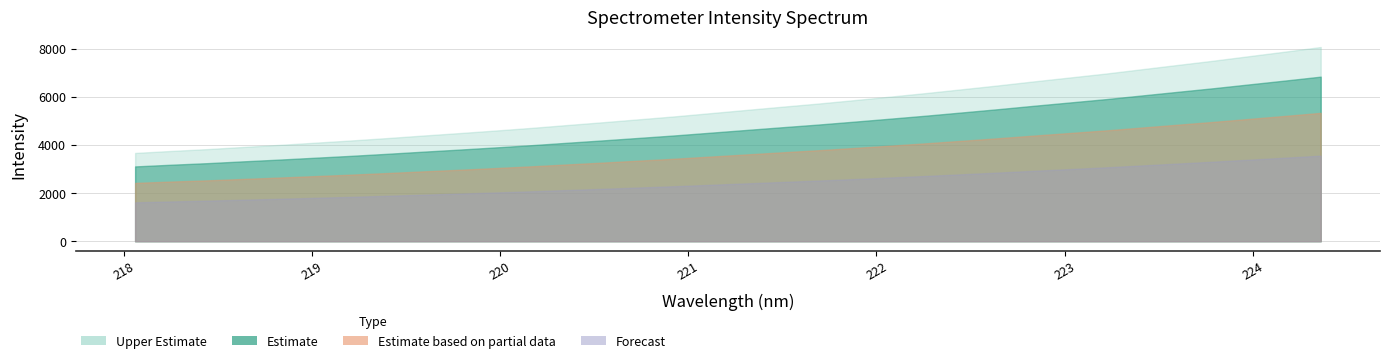

Rank the categories by value from lowest to highest.

218.0596, 218.2508, 218.442, 218.6332, 218.8244, 219.0156, 219.2067, 219.3979, 219.589, 219.7801, 219.9712, 220.1623, 220.3533, 220.5444, 220.7354, 220.9264, 221.1174, 221.3083, 221.4993, 221.6902, 221.8812, 222.0721, 222.263, 222.4538, 222.6447, 222.8355, 223.0264, 223.2172, 223.408, 223.5987, 223.7895, 223.9802, 224.1709, 224.3616